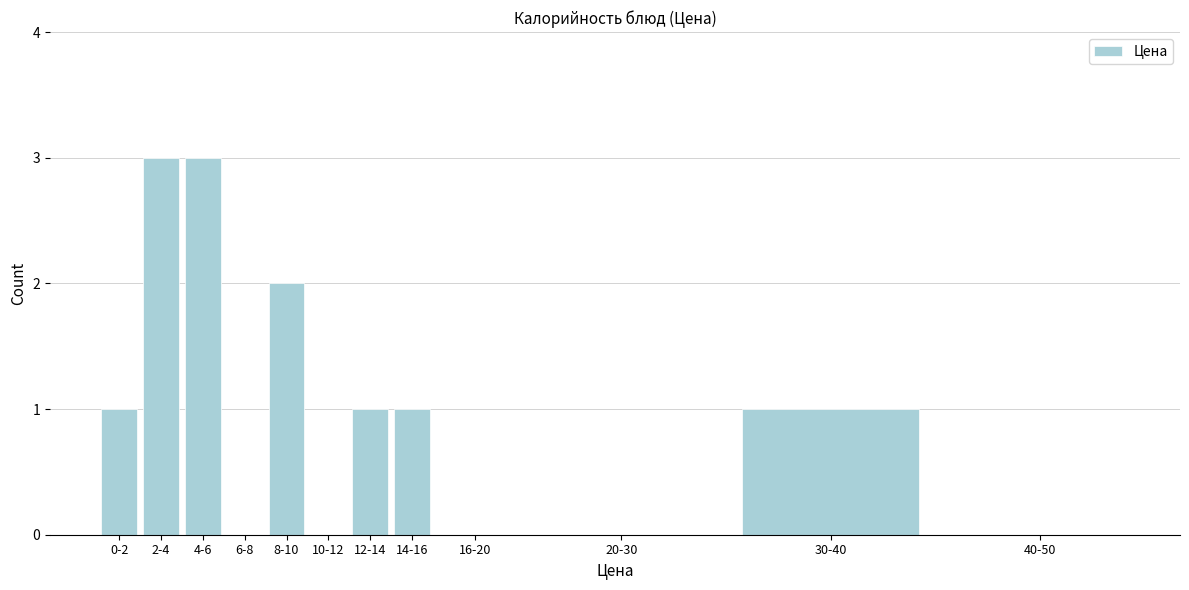

Reading right to left, list all the values displayed in this chart.

40-50=0	30-40=1	20-30=0	16-20=0	14-16=1	12-14=1	10-12=0	8-10=2	6-8=0	4-6=3	2-4=3	0-2=1